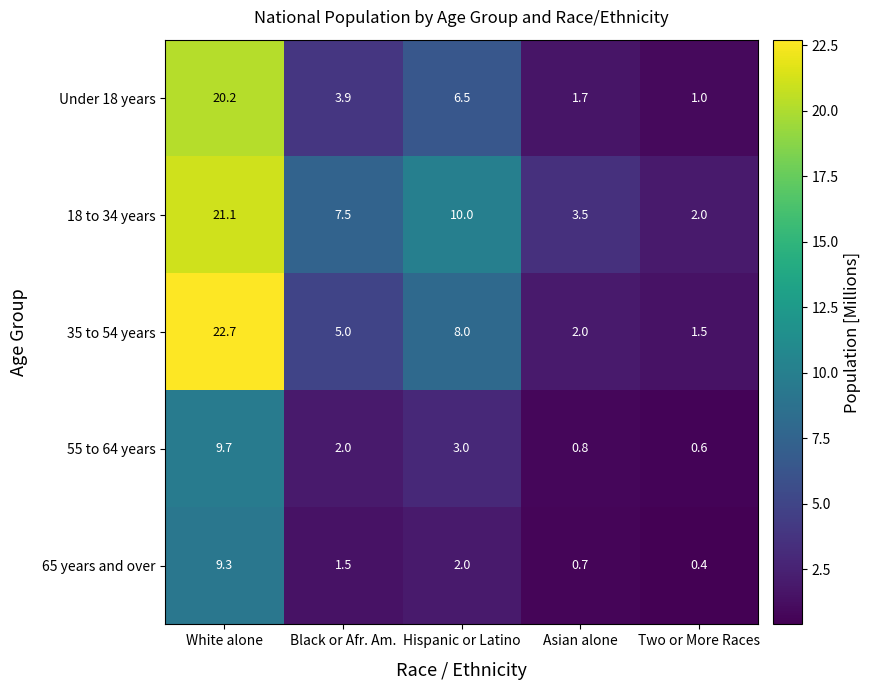

What is the maximum value shown in the chart?

22.7